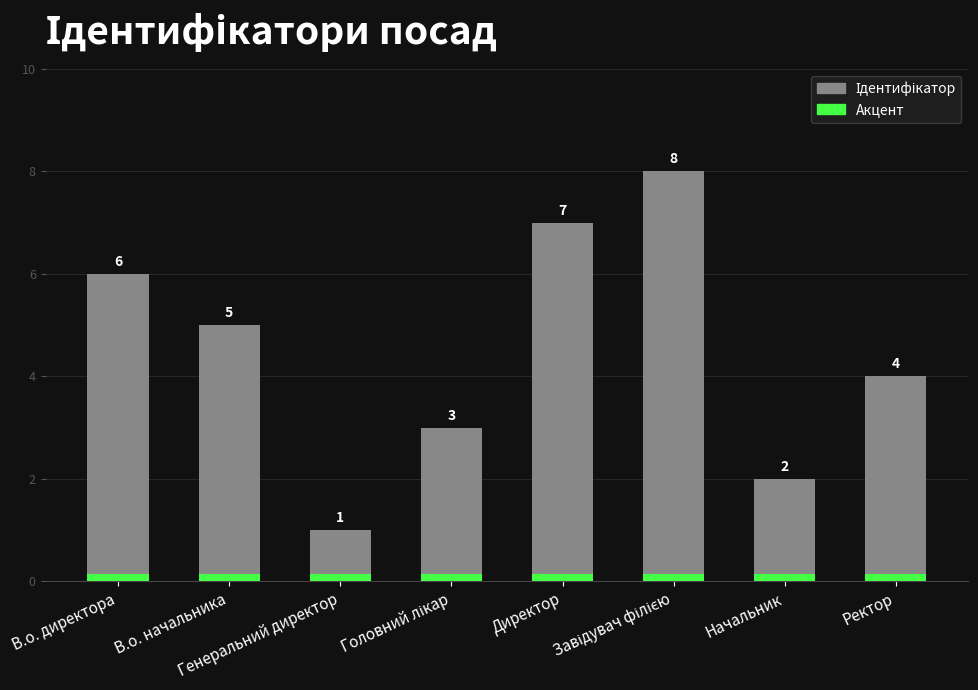

Count the number of values greater than 5.

3